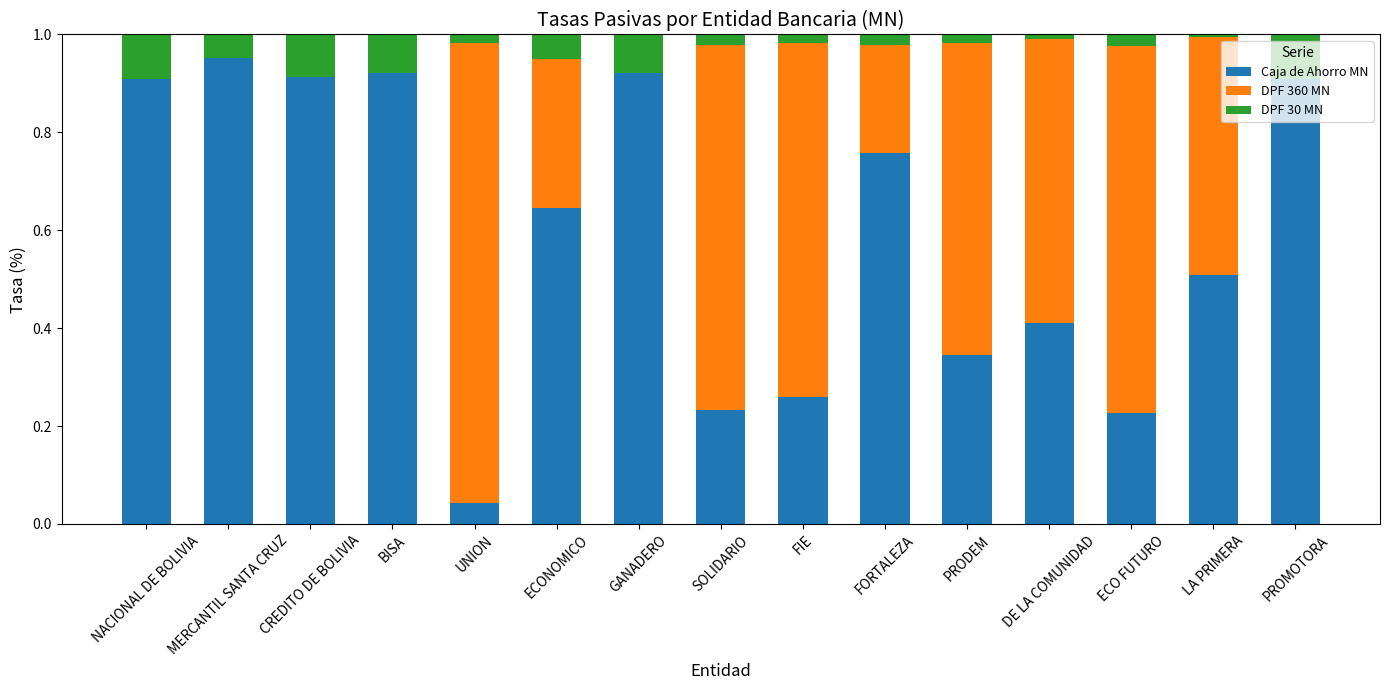

True or false: Caja de Ahorro MN has a value of 0.2 at LA PRIMERA.

False